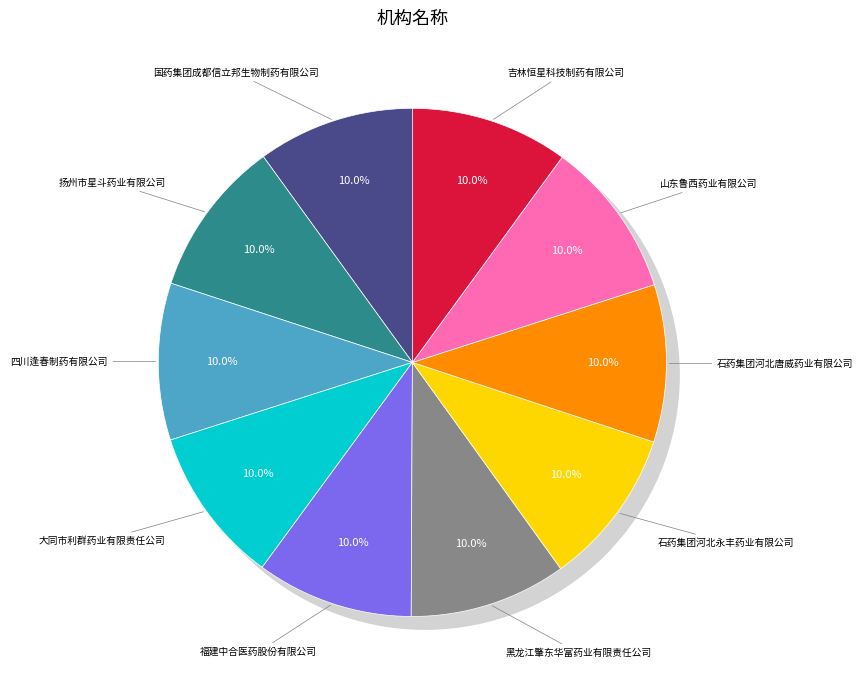

To the nearest percent, what is the combined percentage of 吉林恒星科技制药有限公司 and 石药集团河北唐威药业有限公司?

20%